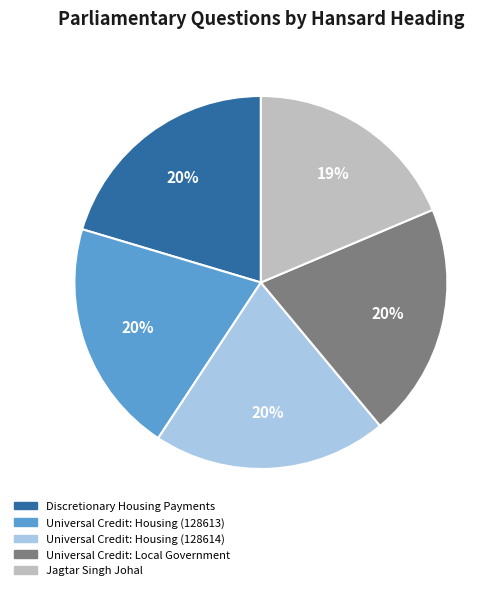

Count the number of slices in the pie.

5